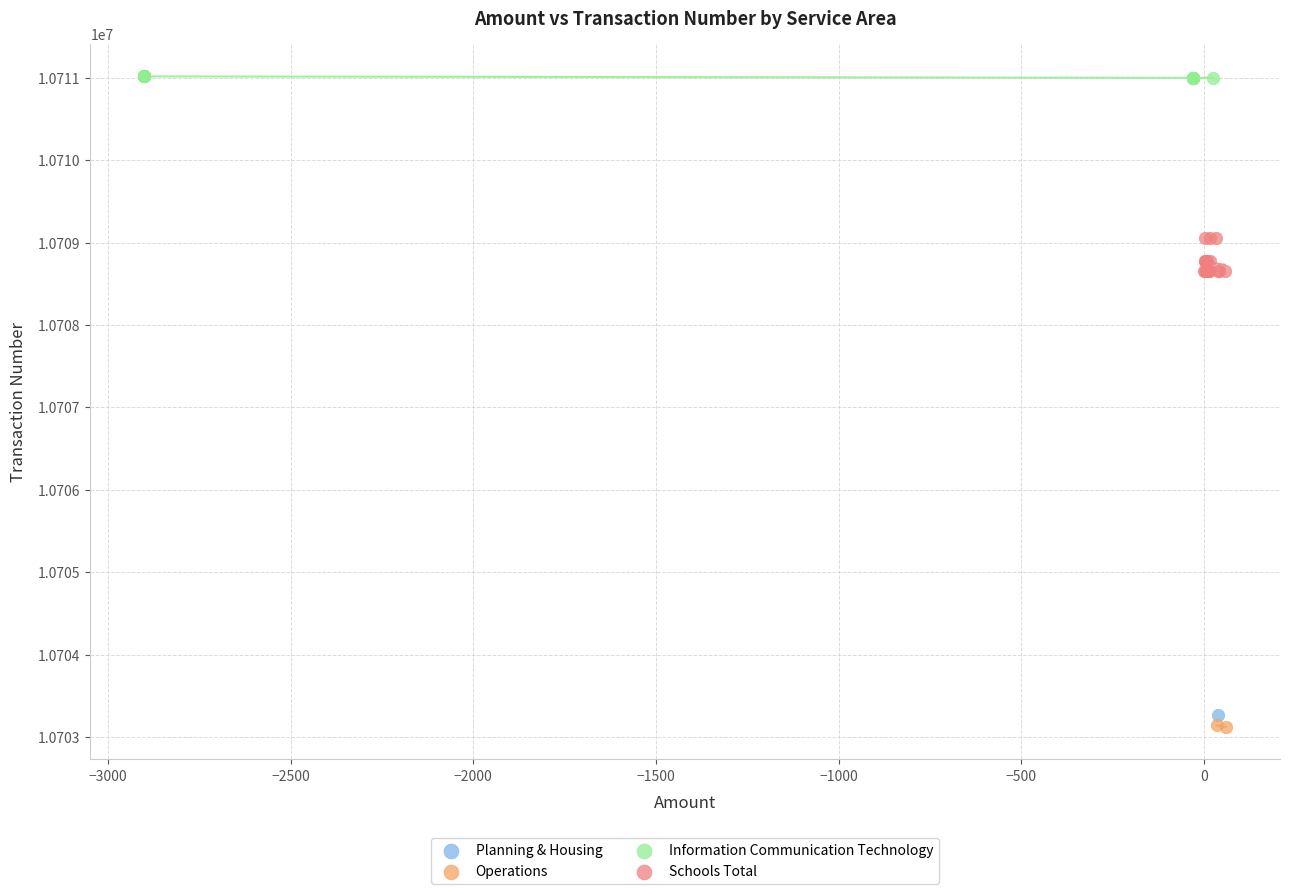

What are all the series names shown in the legend?

Planning & Housing, Operations, Information Communication Technology, Schools Total